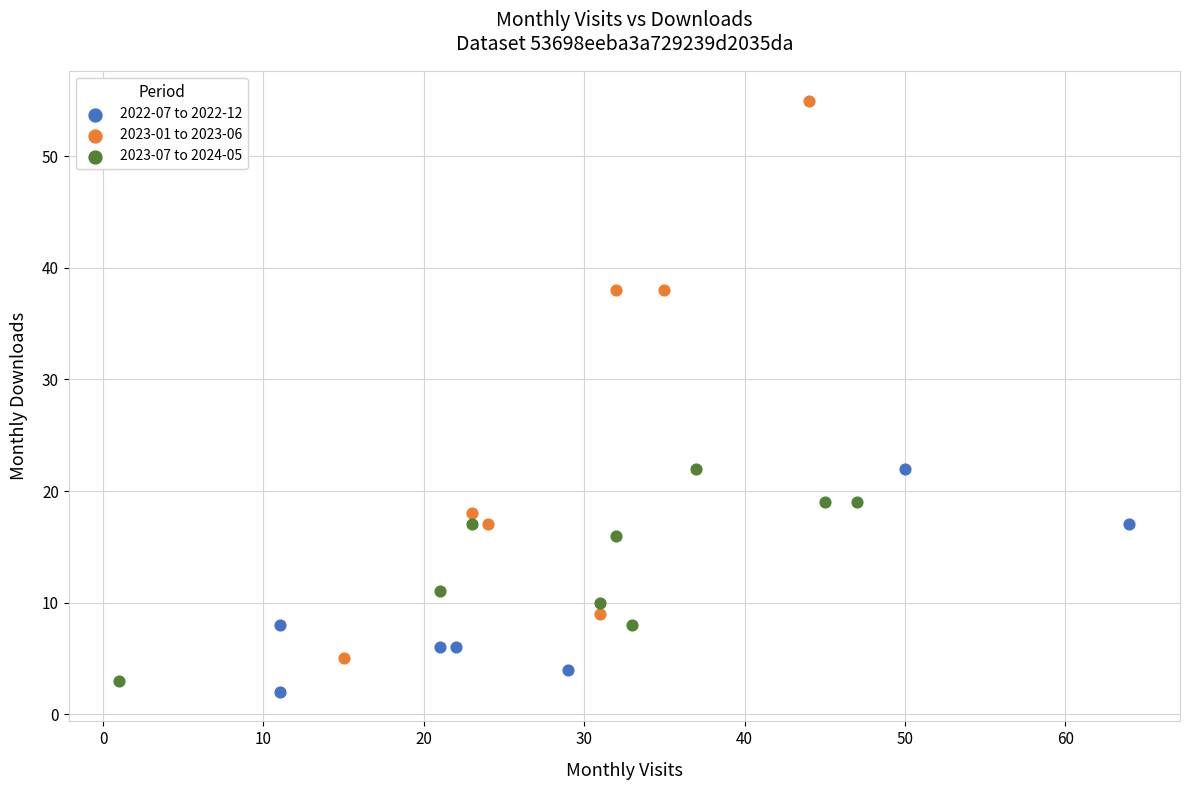

Which series contains the highest Y value?

2023-01 to 2023-06